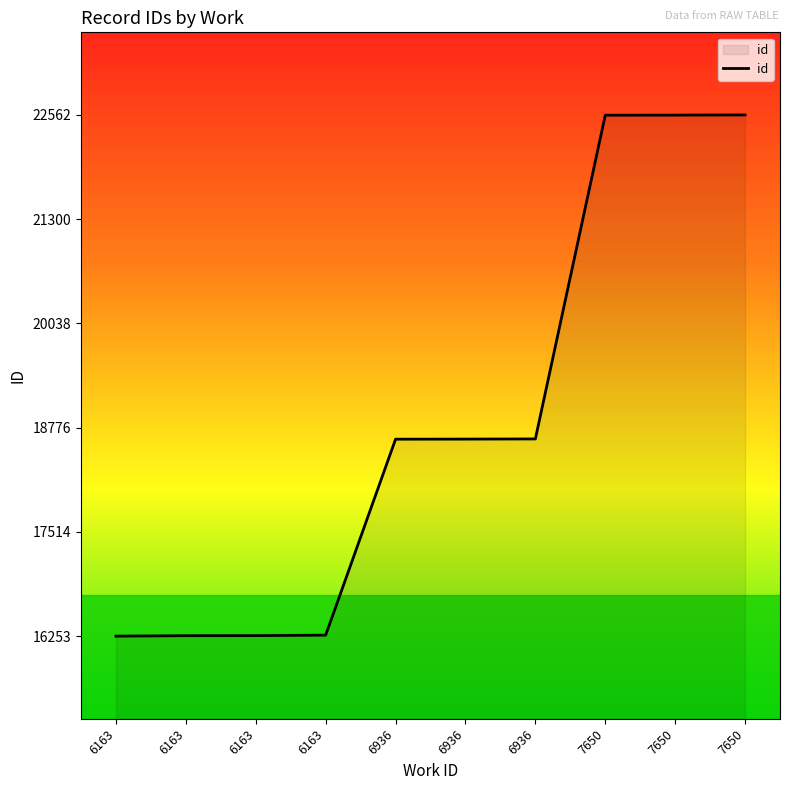

What is the minimum value shown in the chart?

16253